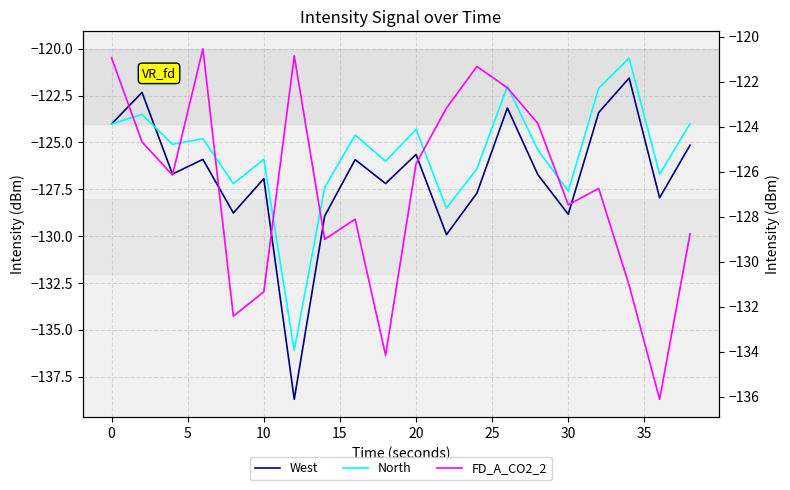

True or false: West has more than 1 interior local peaks.

True